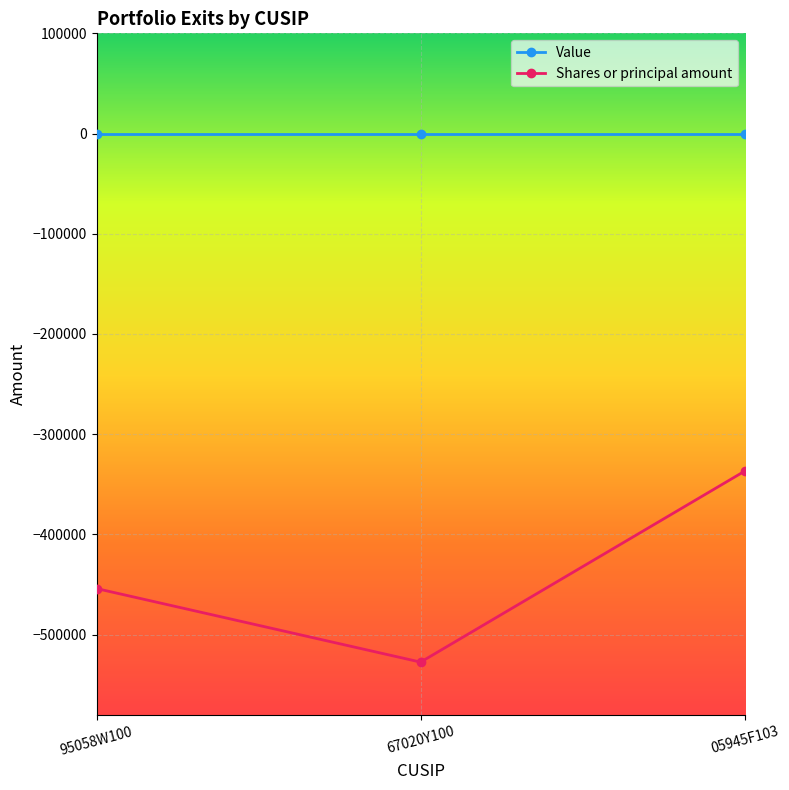

At which label is Shares or principal amount closest to -432147?

95058W100